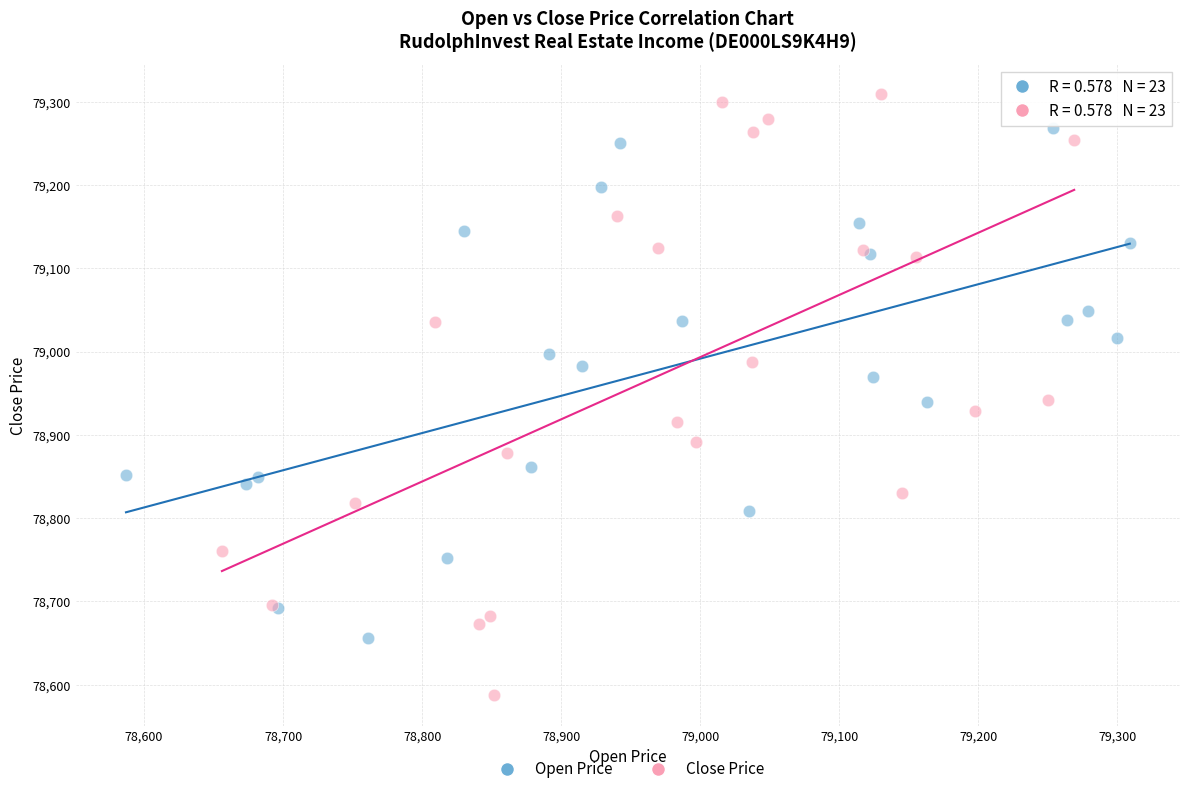

Which series contains the highest Y value?

Close Price